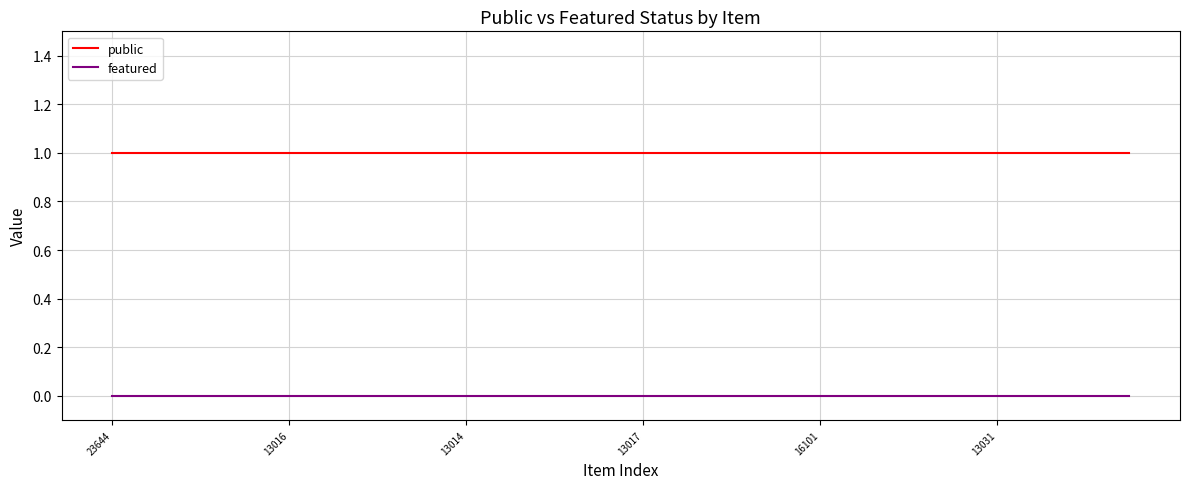

List the series in order of their peak value, highest first.

public, featured